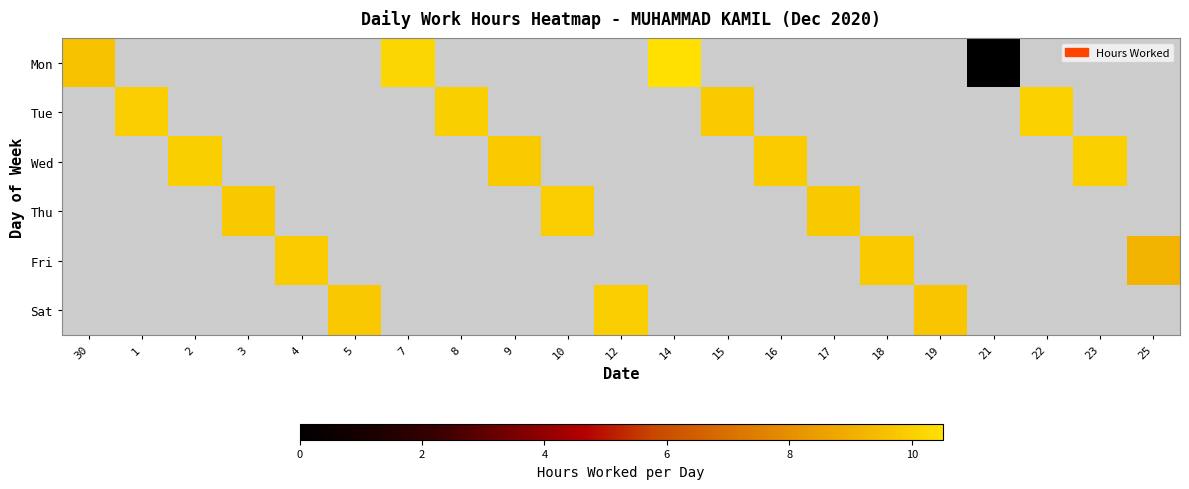

Which category has the highest value across all series?

14